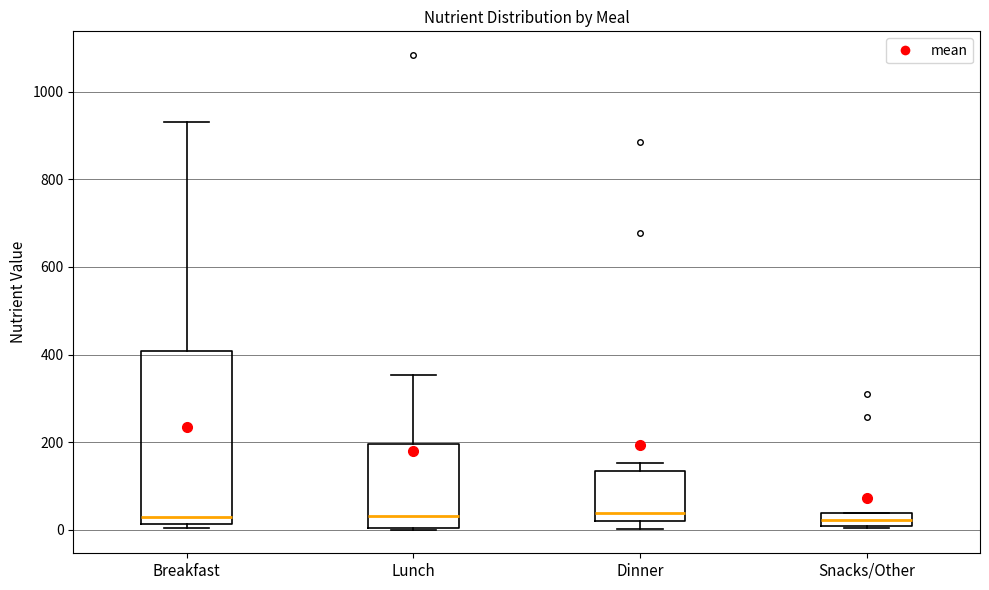

Comparing the boxes themselves (not the whiskers), which one is the tallest?

Breakfast